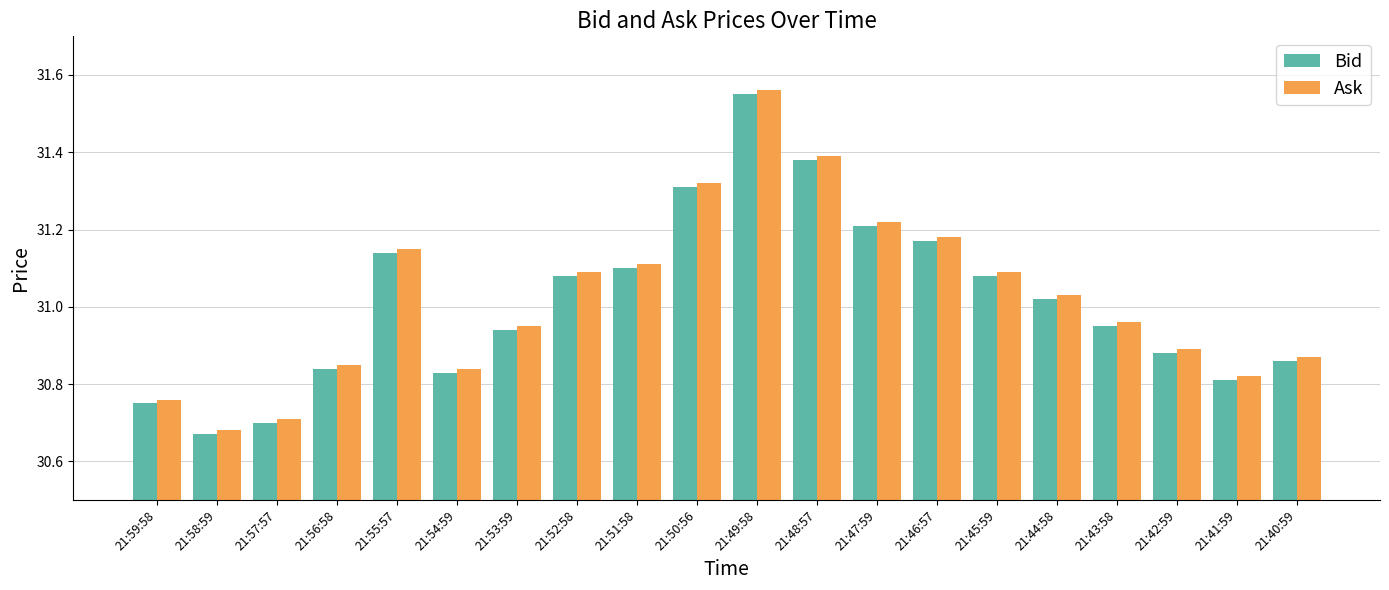

At how many categories does at least one series exceed 31?

10